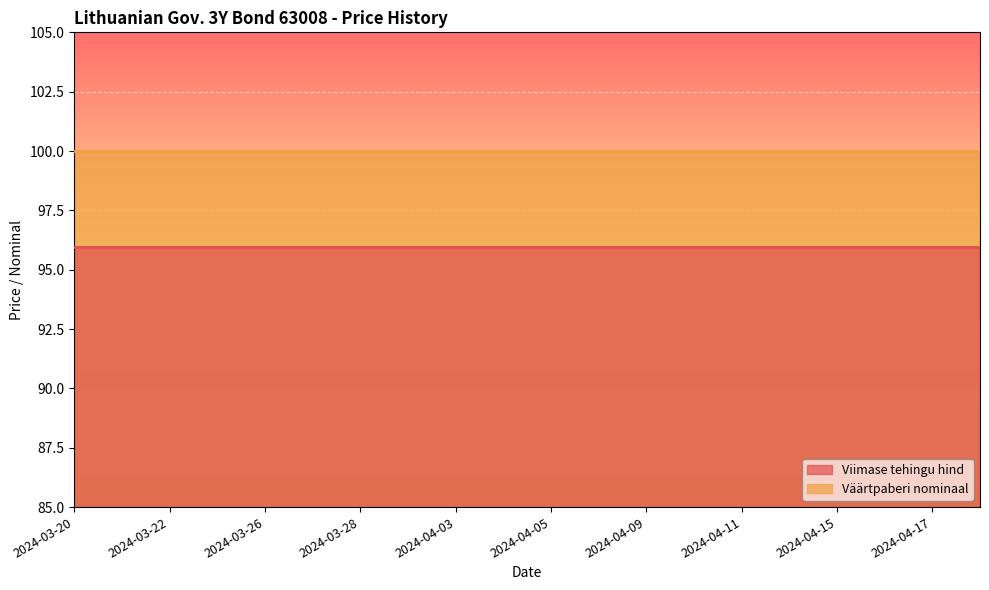

What is the label of the 6th point from the right?

2024-04-11